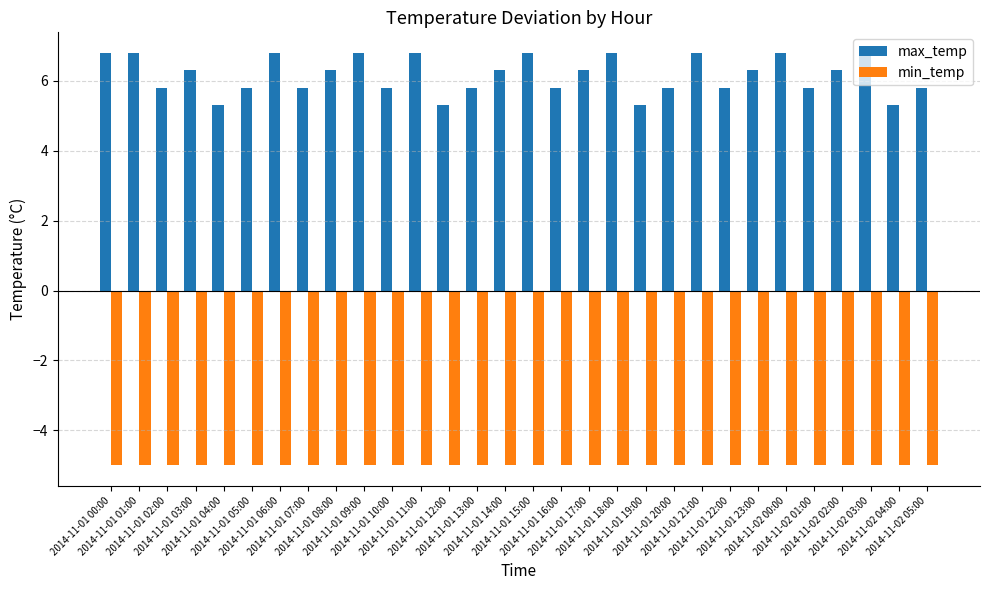

At how many categories does at least one series exceed 6?

16